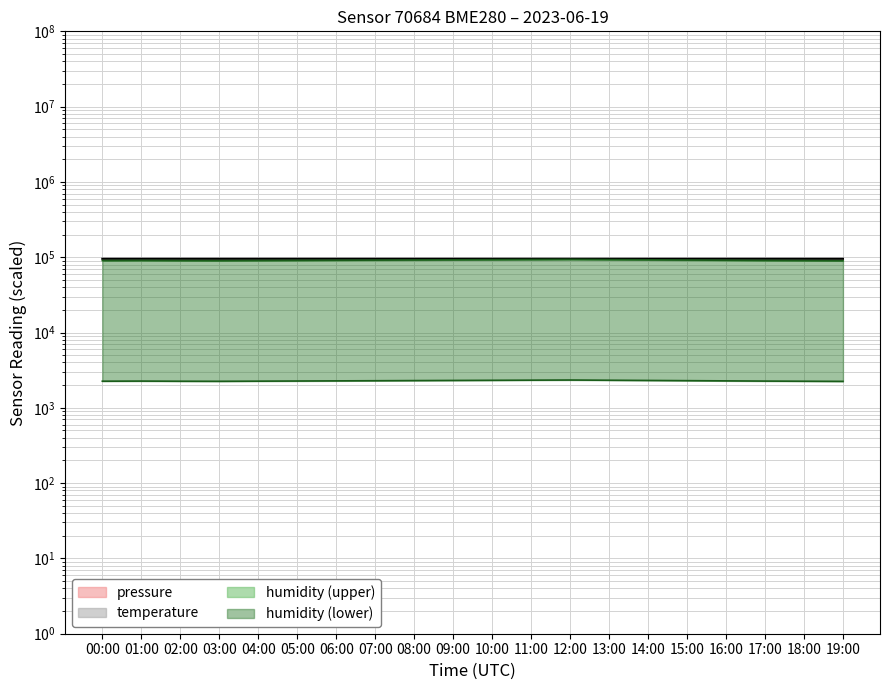

Where is the first local maximum for pressure?

12:00